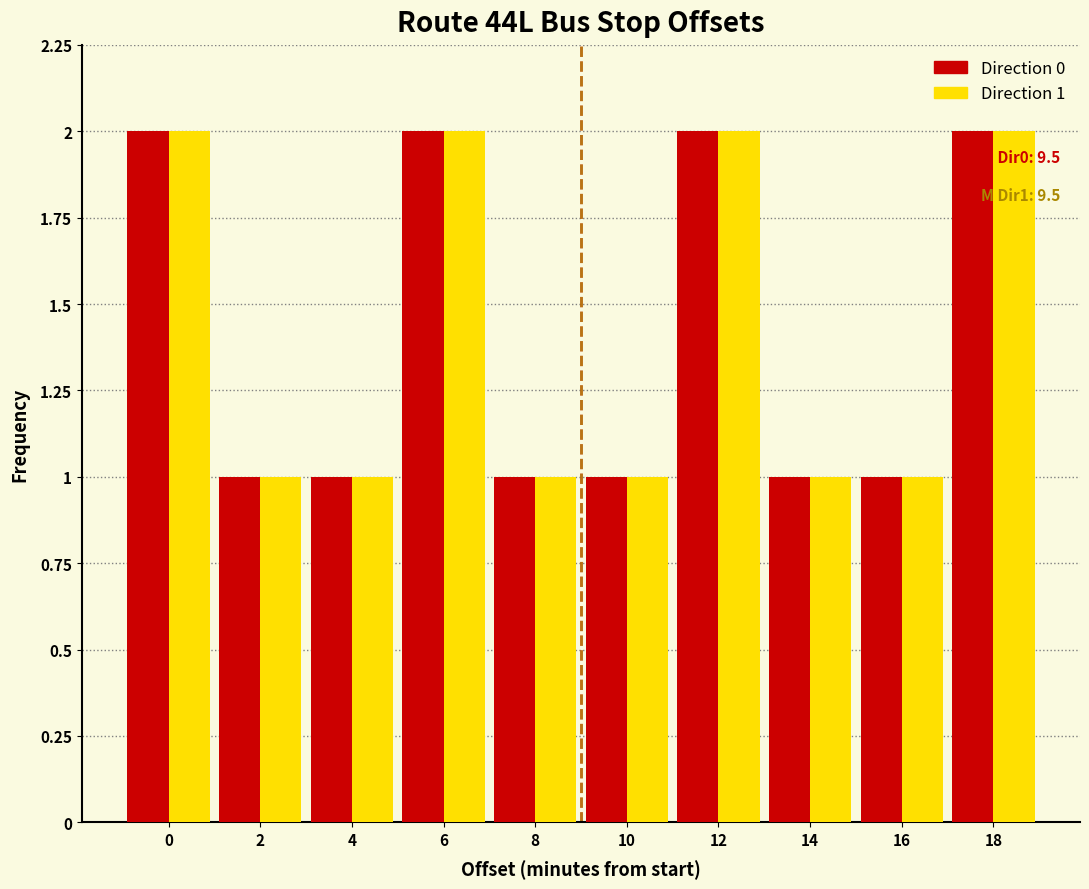

Reading left to right, transcribe all the data shown in this chart.

Direction 0: 2	1	1	2	1	1	2	1	1	2
Direction 1: 2	1	1	2	1	1	2	1	1	2